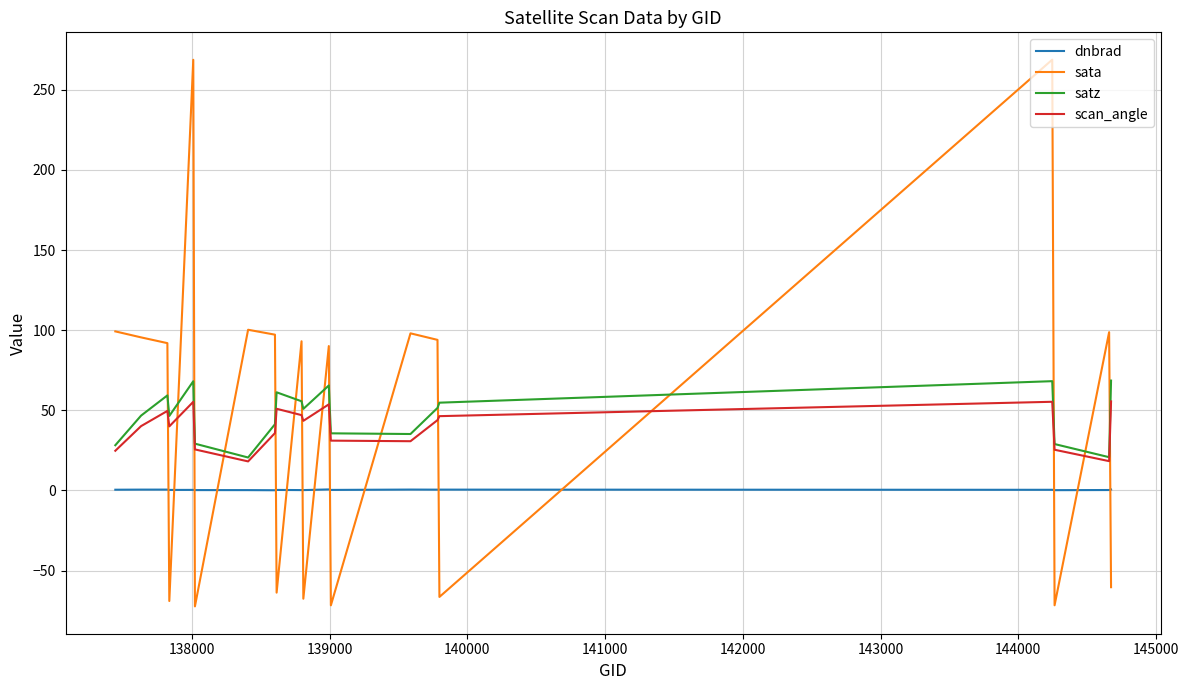

After their last crossing, which series has the higher values: sata or satz?

satz